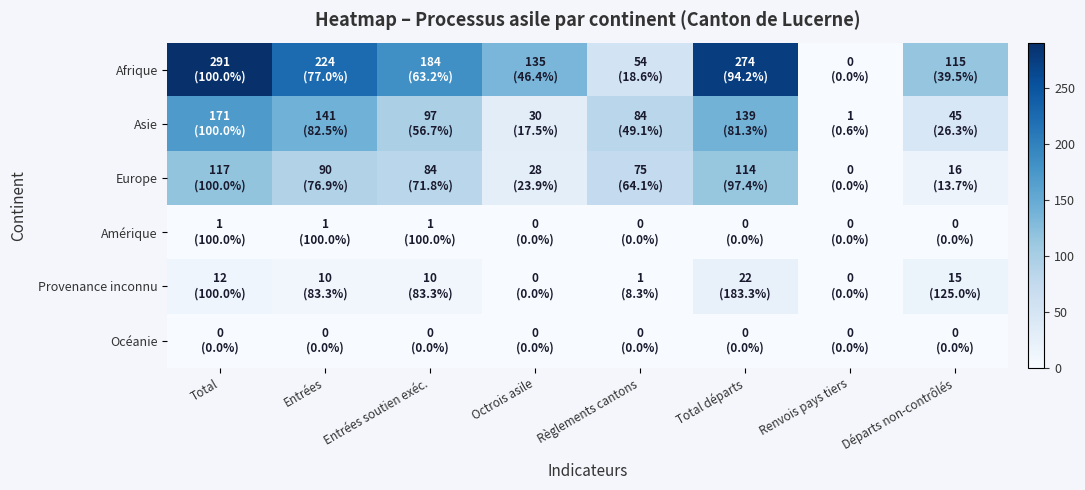

Reading left to right, list all the values displayed in this chart.

Afrique: Total=291	Entrées=224	Entrées soutien exéc.=184	Octrois asile=135	Règlements cantons=54	Total départs=274	Renvois pays tiers=0	Départs non-contrôlés=115
Asie: Total=171	Entrées=141	Entrées soutien exéc.=97	Octrois asile=30	Règlements cantons=84	Total départs=139	Renvois pays tiers=1	Départs non-contrôlés=45
Europe: Total=117	Entrées=90	Entrées soutien exéc.=84	Octrois asile=28	Règlements cantons=75	Total départs=114	Renvois pays tiers=0	Départs non-contrôlés=16
Amérique: Total=1	Entrées=1	Entrées soutien exéc.=1	Octrois asile=0	Règlements cantons=0	Total départs=0	Renvois pays tiers=0	Départs non-contrôlés=0
Provenance inconnu: Total=12	Entrées=10	Entrées soutien exéc.=10	Octrois asile=0	Règlements cantons=1	Total départs=22	Renvois pays tiers=0	Départs non-contrôlés=15
Océanie: Total=0	Entrées=0	Entrées soutien exéc.=0	Octrois asile=0	Règlements cantons=0	Total départs=0	Renvois pays tiers=0	Départs non-contrôlés=0